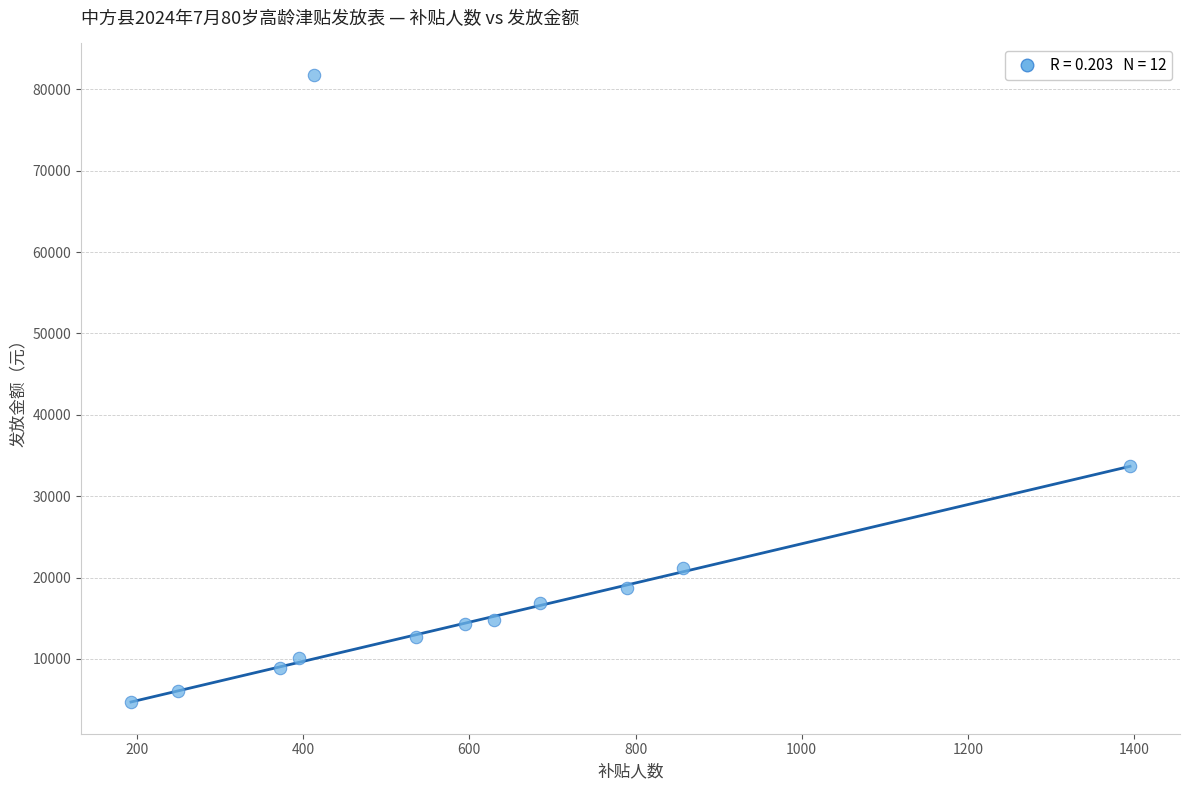

What is the range of Y values (max minus min)?

77120